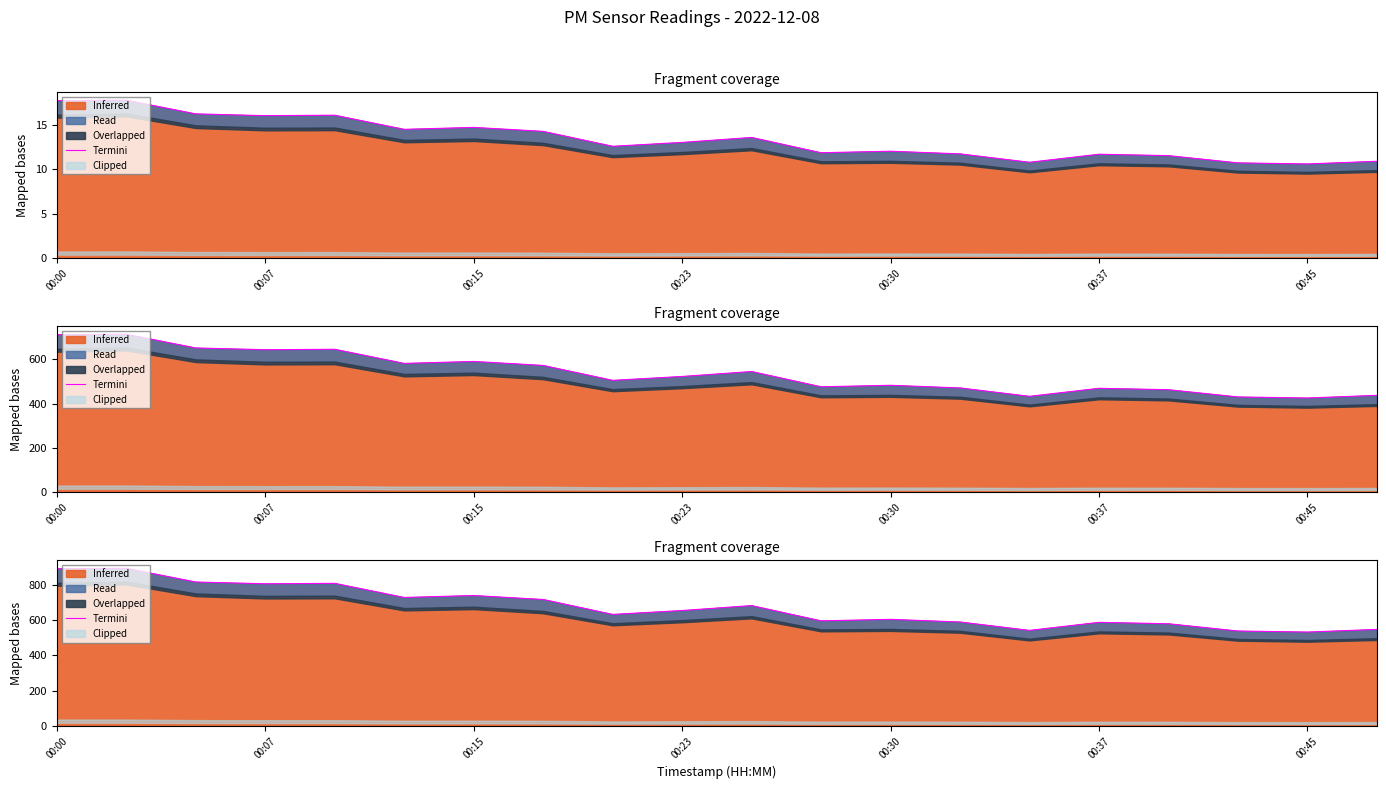

Count the number of values greater than 653.

10